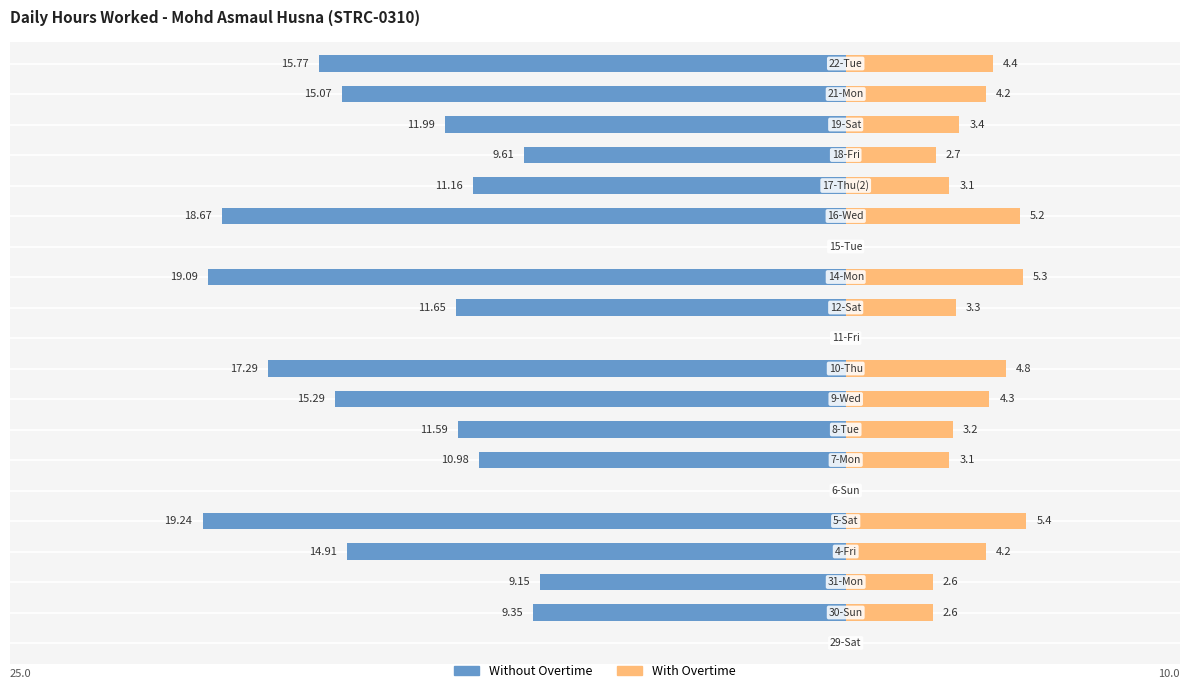

Between 10 and 9, which series saw the biggest shift?

Without Overtime